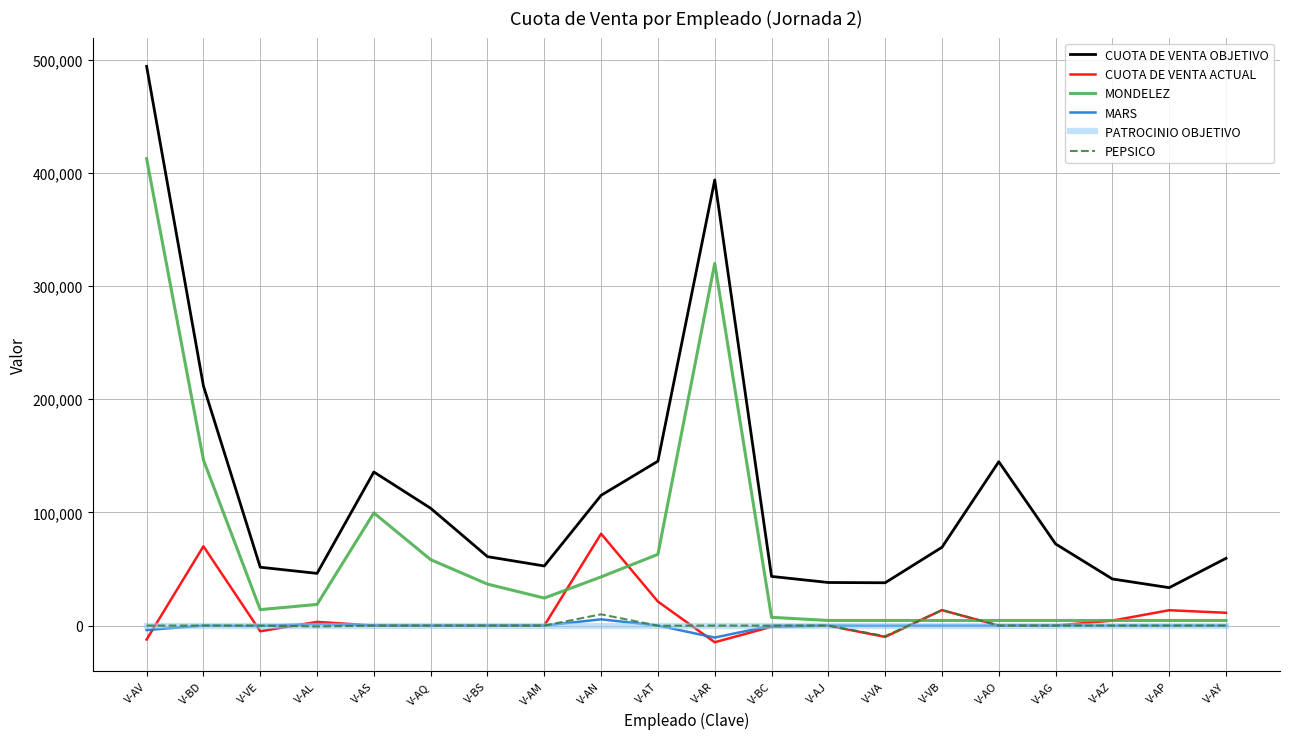

Is the value of CUOTA DE VENTA ACTUAL at V-AY greater than the value of MARS at V-BC?

Yes